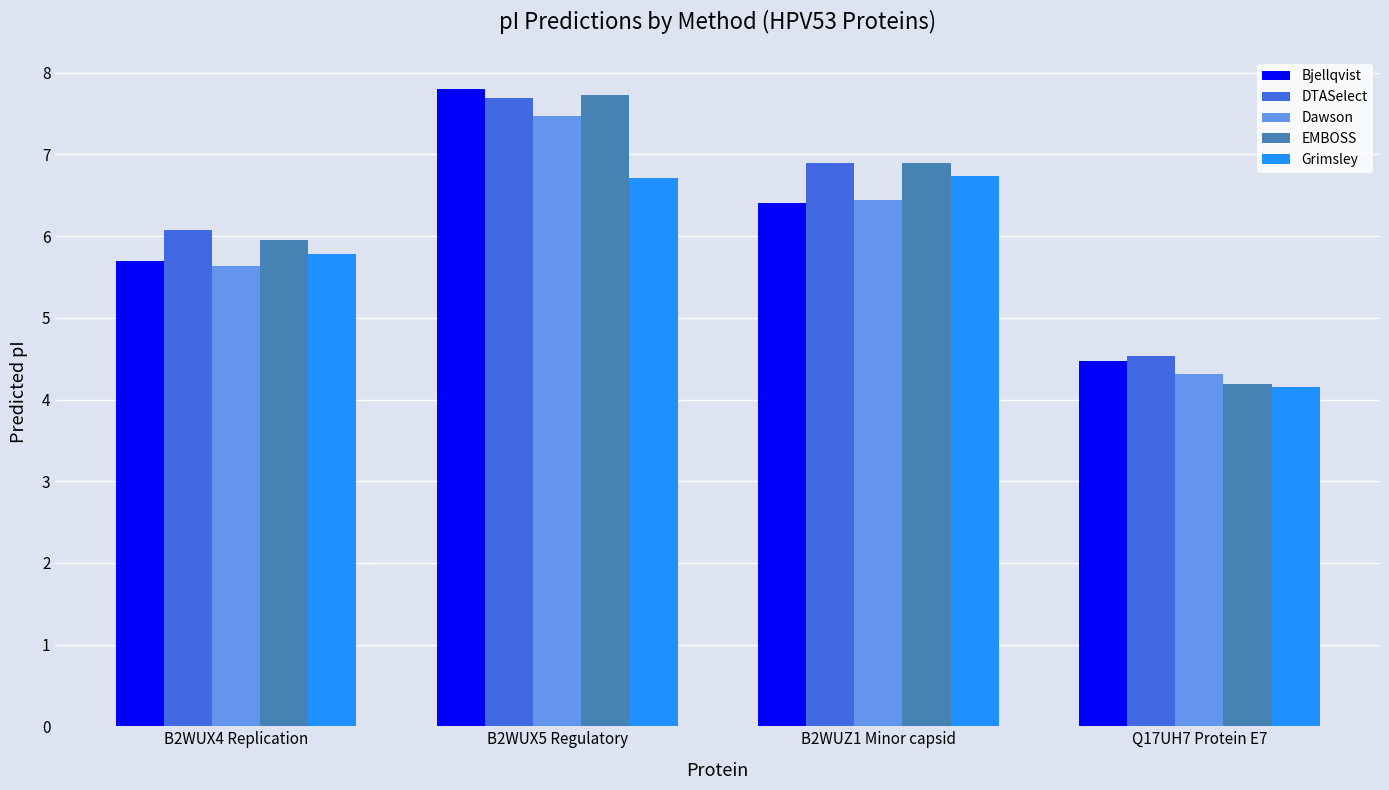

Is it true that EMBOSS equals 10.4 at B2WUZ1 Minor capsid?

False